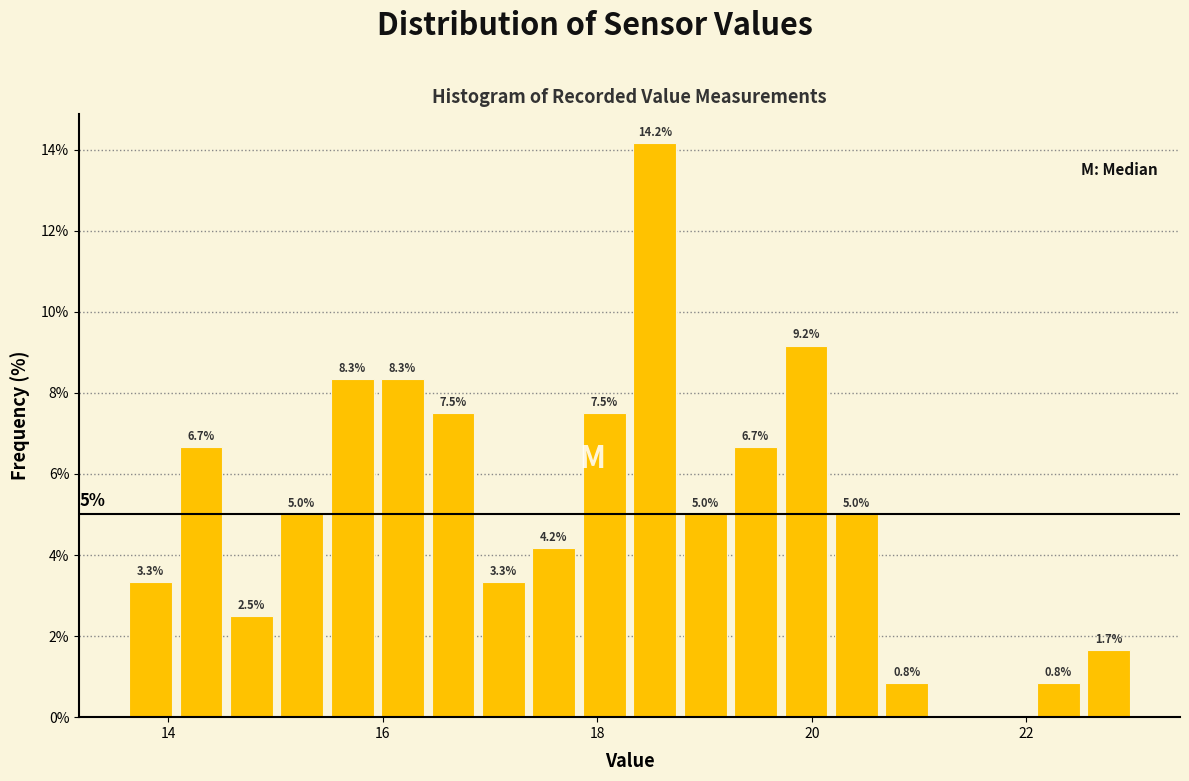

Around what value on the x-axis is the tallest bar? Give the approximate position of its centre, as read against the axis.

18.6